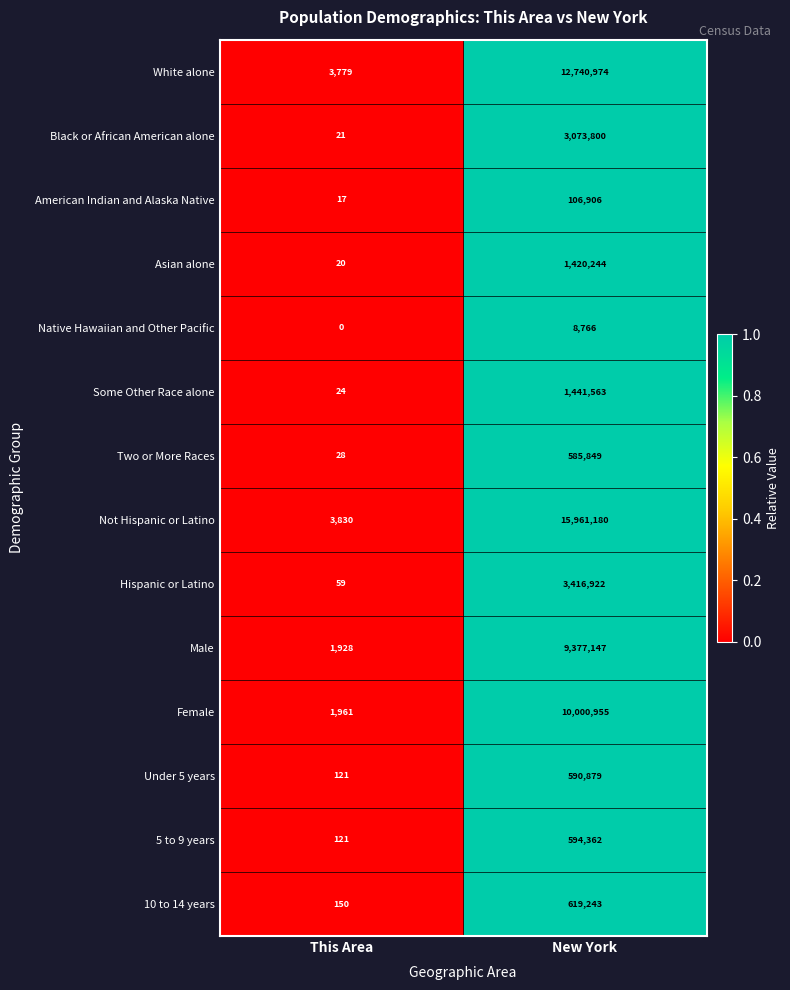

Between This Area and New York, which series saw the biggest shift?

Not Hispanic or Latino